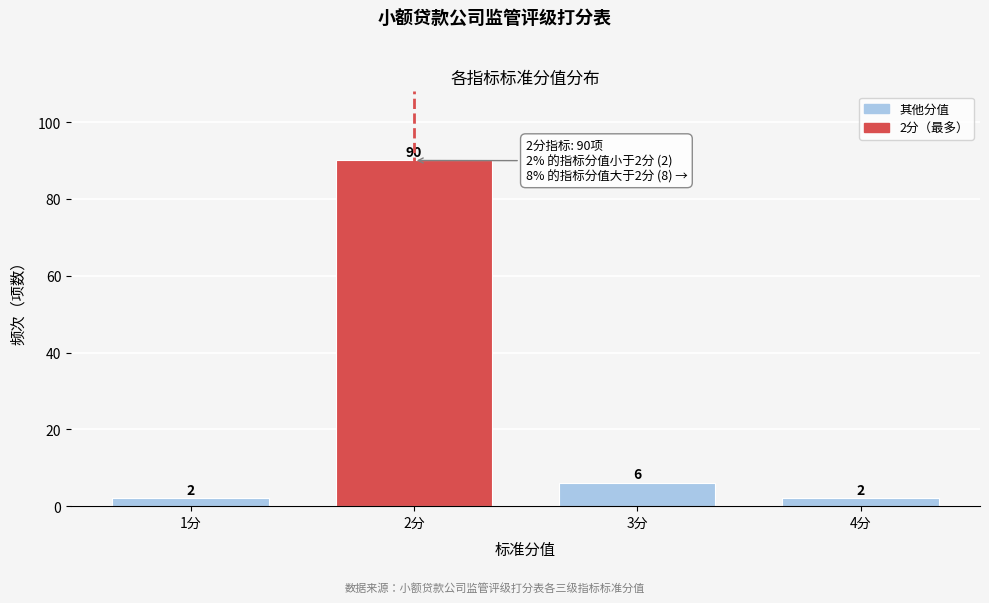

Reading left to right, list all the values displayed in this chart.

2	90	6	2